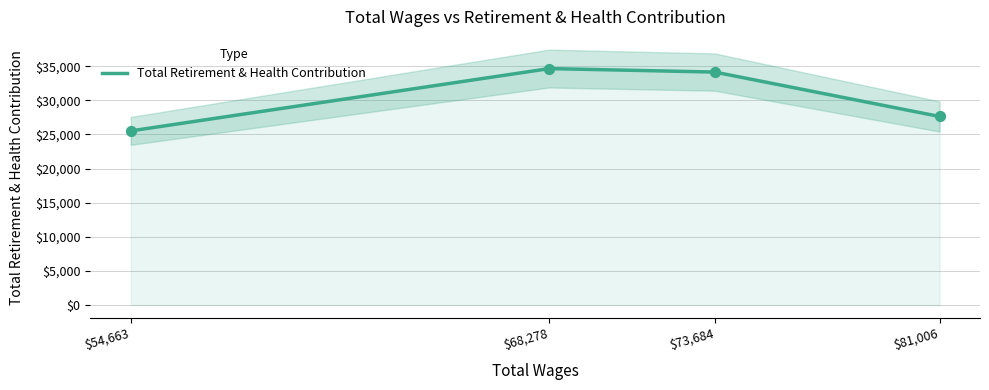

Which has a higher value, 68278.0 or 54663.0?

68278.0